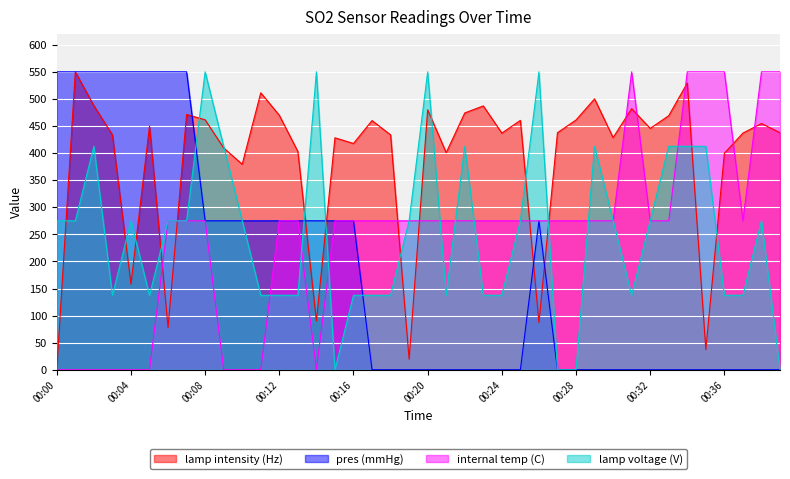

What are all the series names shown in the legend?

lamp intensity (Hz), pres (mmHg), internal temp (C), lamp voltage (V)